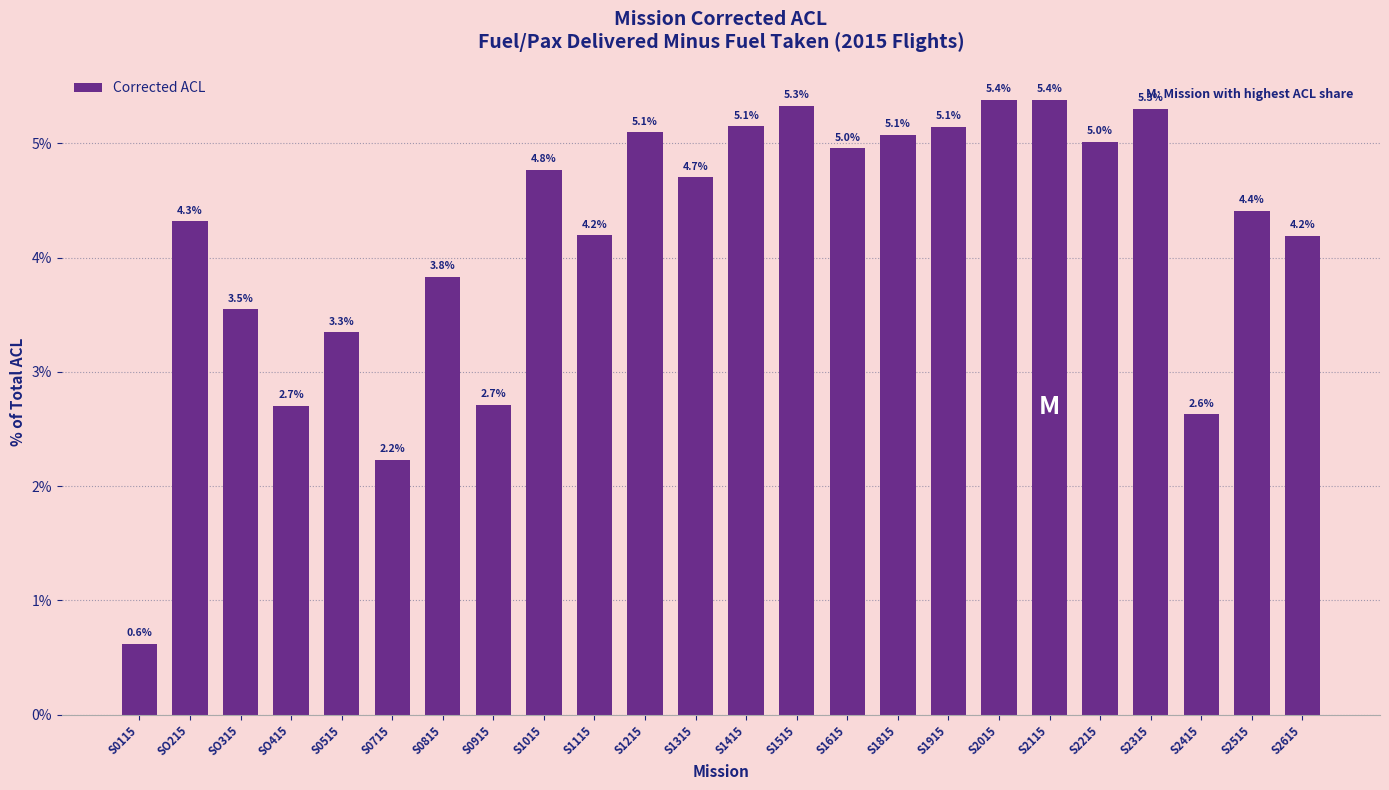

Reading left to right, what are all the values shown in this chart?

S0115=0.6	SO215=4.3	SO315=3.5	SO415=2.7	S0515=3.3	S0715=2.2	S0815=3.8	S0915=2.7	S1015=4.8	S1115=4.2	S1215=5.1	S1315=4.7	S1415=5.1	S1515=5.3	S1615=5.0	S1815=5.1	S1915=5.1	S2015=5.4	S2115=5.4	S2215=5.0	S2315=5.3	S2415=2.6	S2515=4.4	S2615=4.2